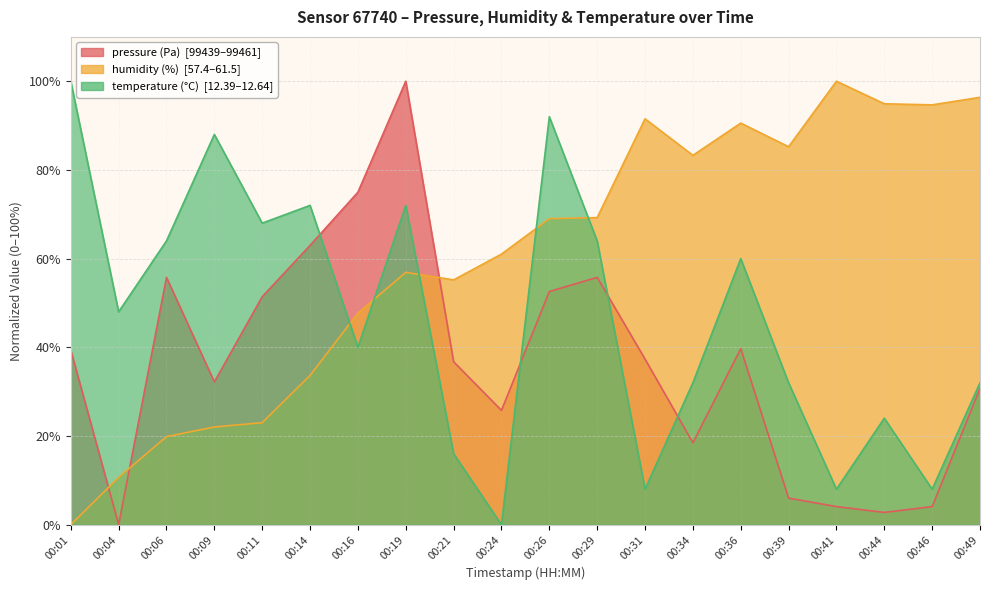

Which series has the largest total across all categories?

humidity